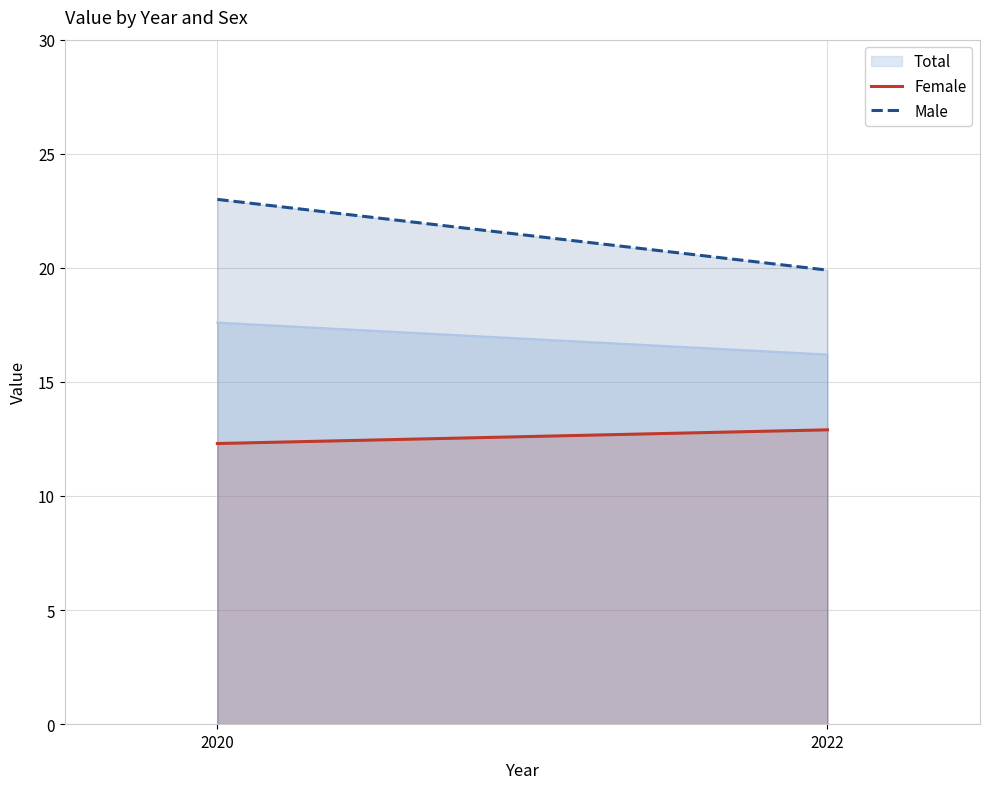

What is the greatest value displayed?

23.0